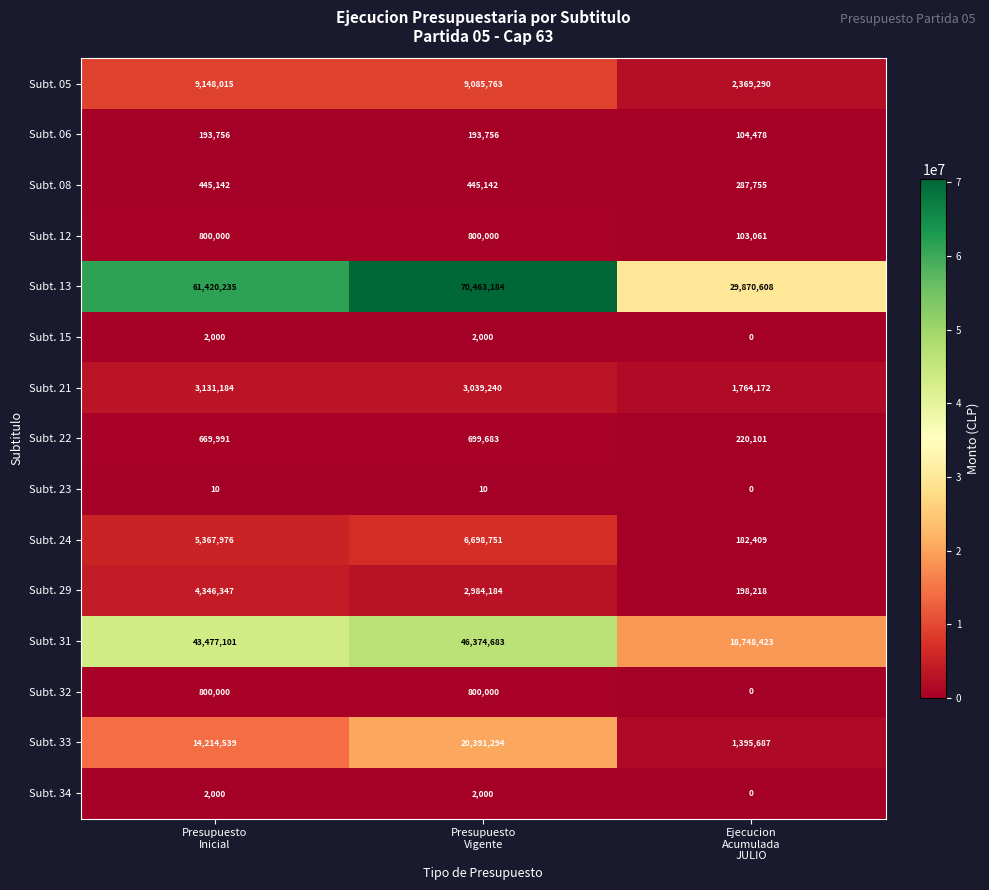

At how many categories does at least one series exceed 28986003?

3